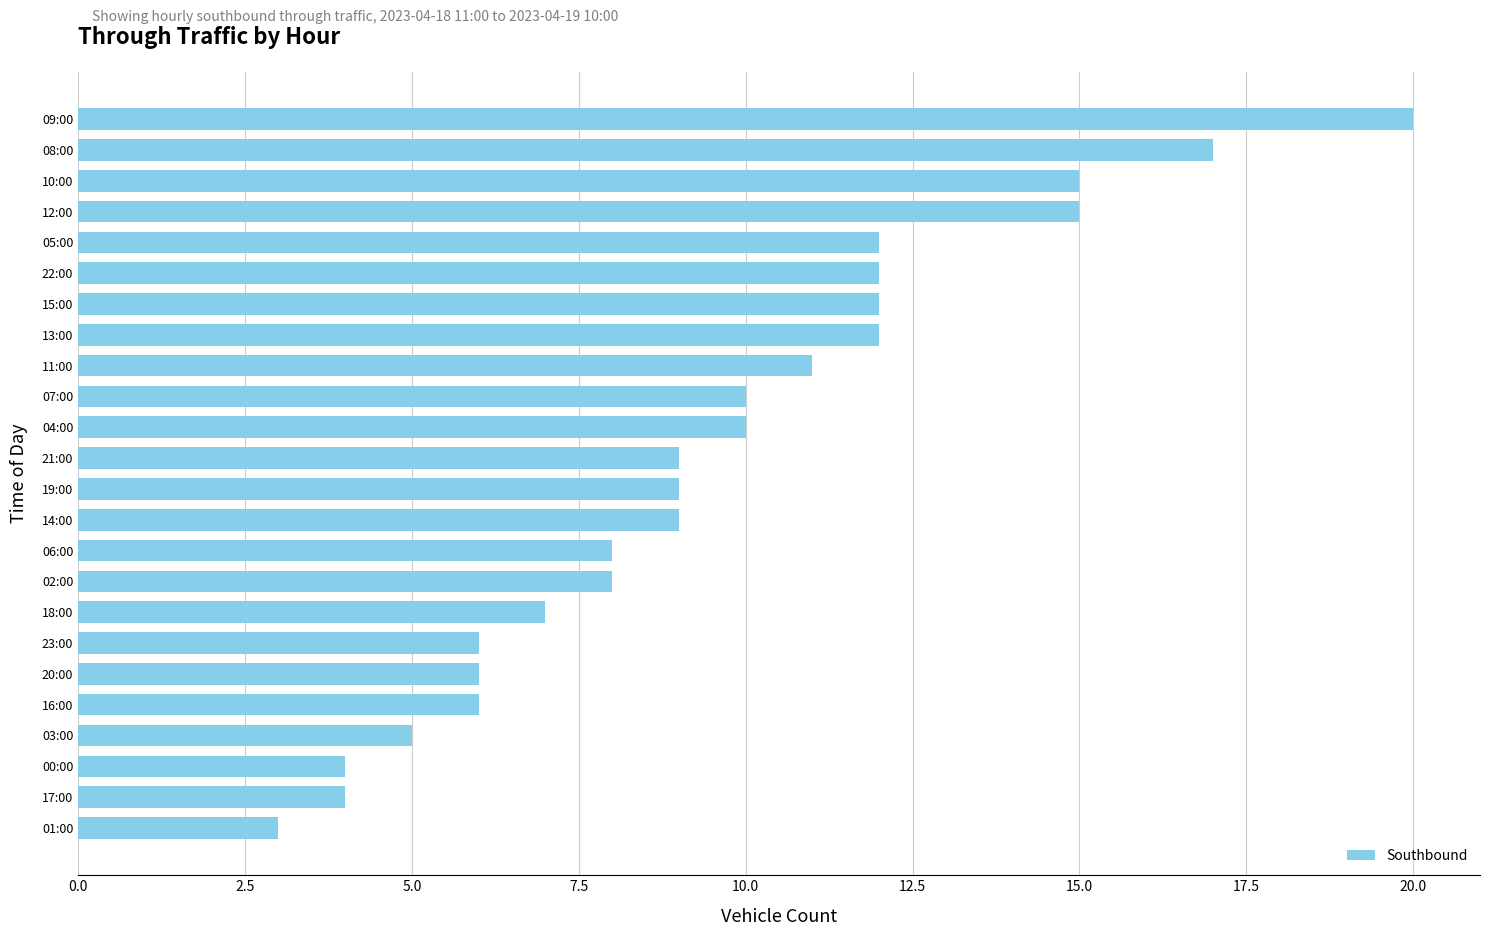

What is the difference between the maximum and minimum values?

17